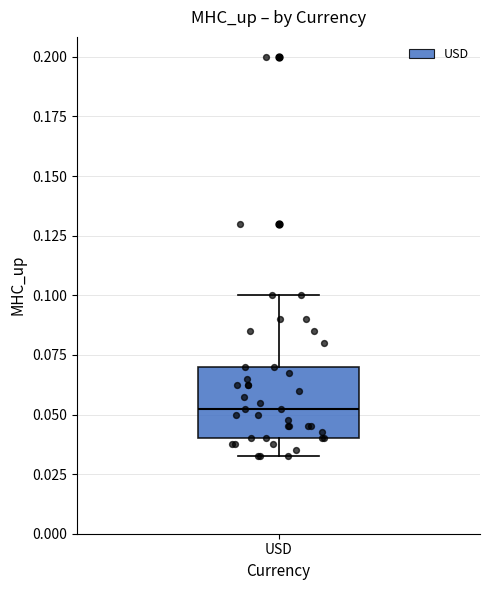

Read this box plot against the y-axis: the position of the median line, the range covered by the box, and the ends of both whiskers. The values are not printed on the chart, so give them approximately, as read against the axis.

median 0.055, box 0.040 to 0.070, whiskers 0.035 to 0.100